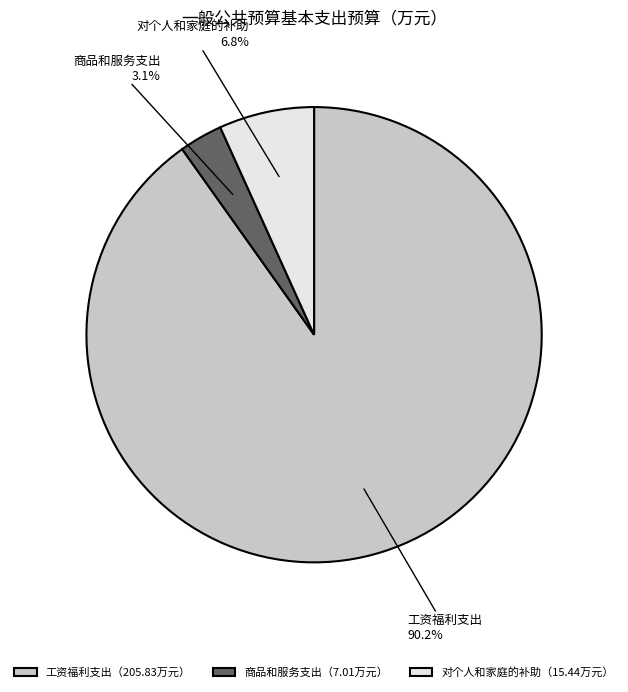

How much of the chart is everything except 对个人和家庭的补助?

93.2%